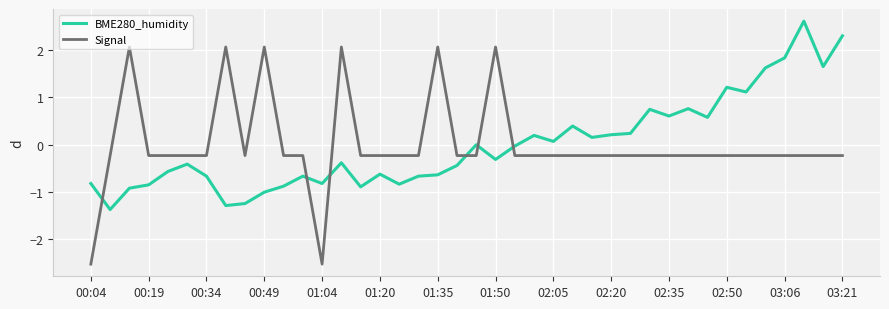

True or false: BME280_humidity and Signal cross at least once.

True